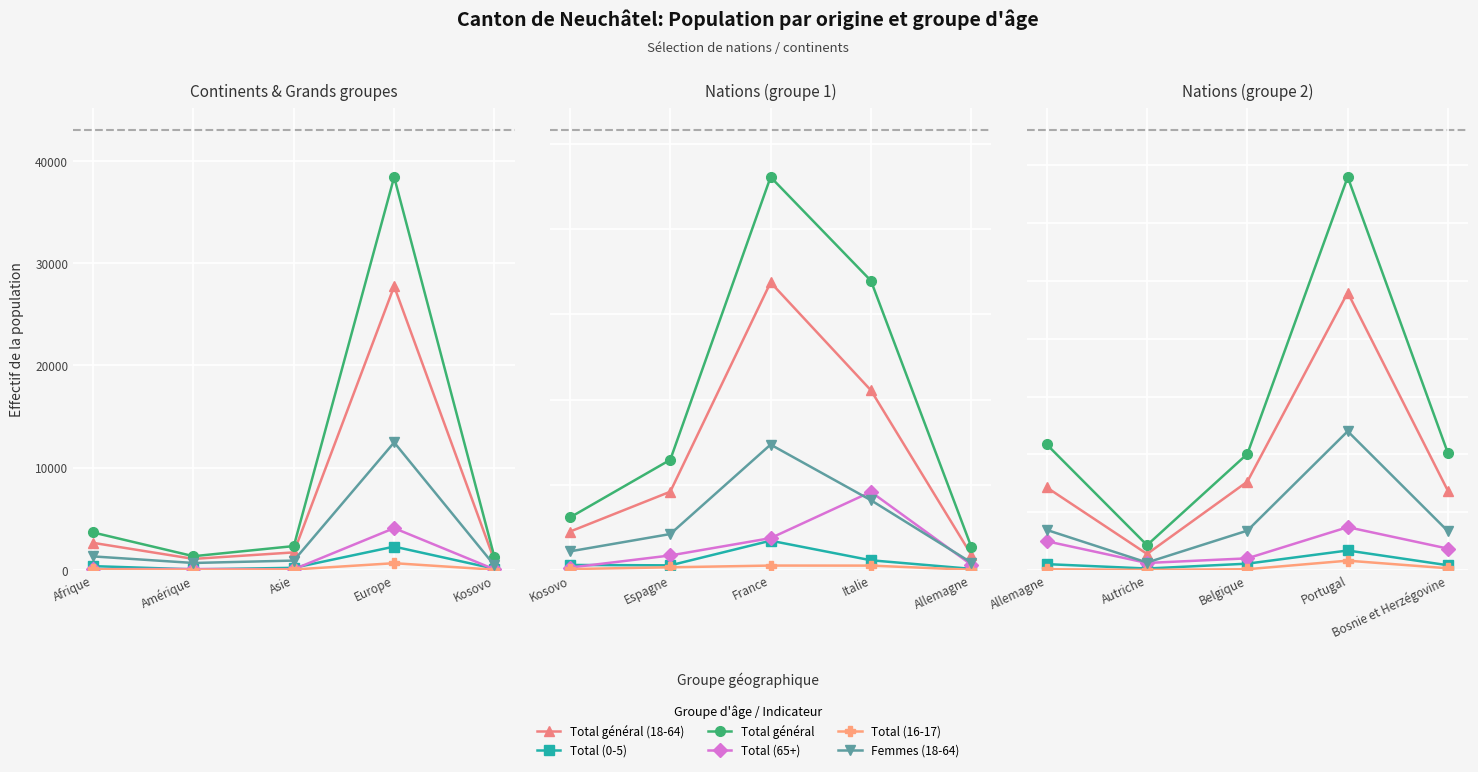

True or false: Total général and Total (65+) intersect in this chart.

False